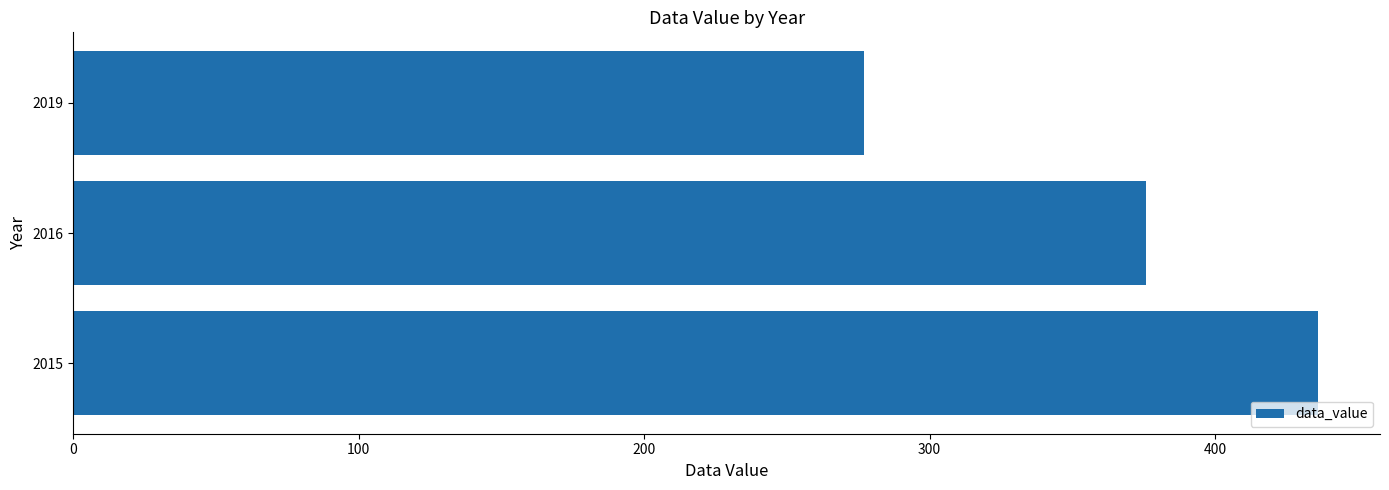

What is the difference between the maximum and minimum values?

159.0